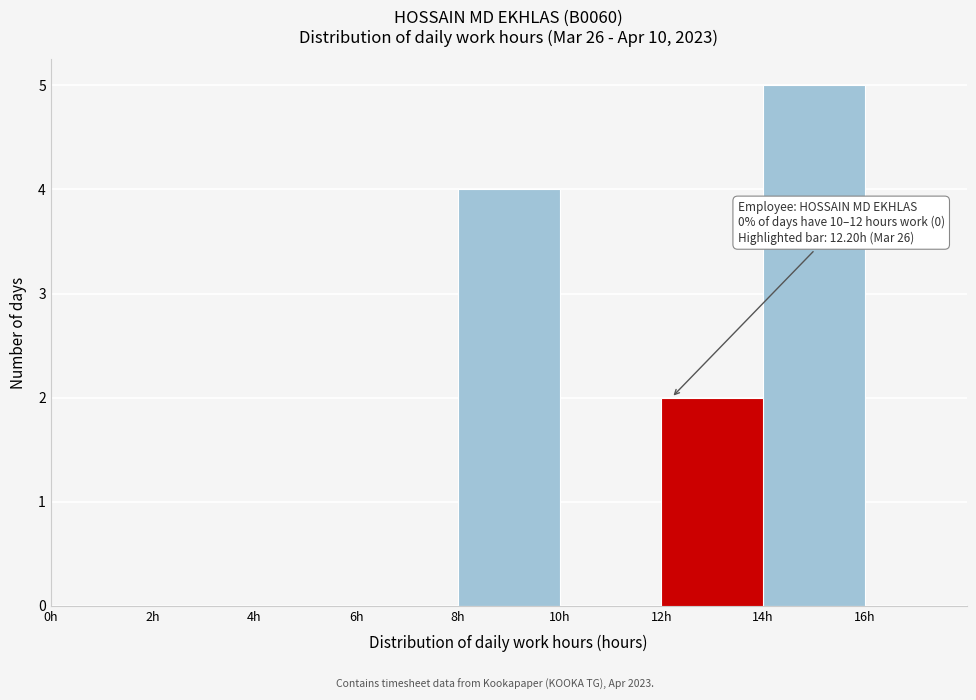

Over which range of the x-axis is the bar tallest?

14 to 16